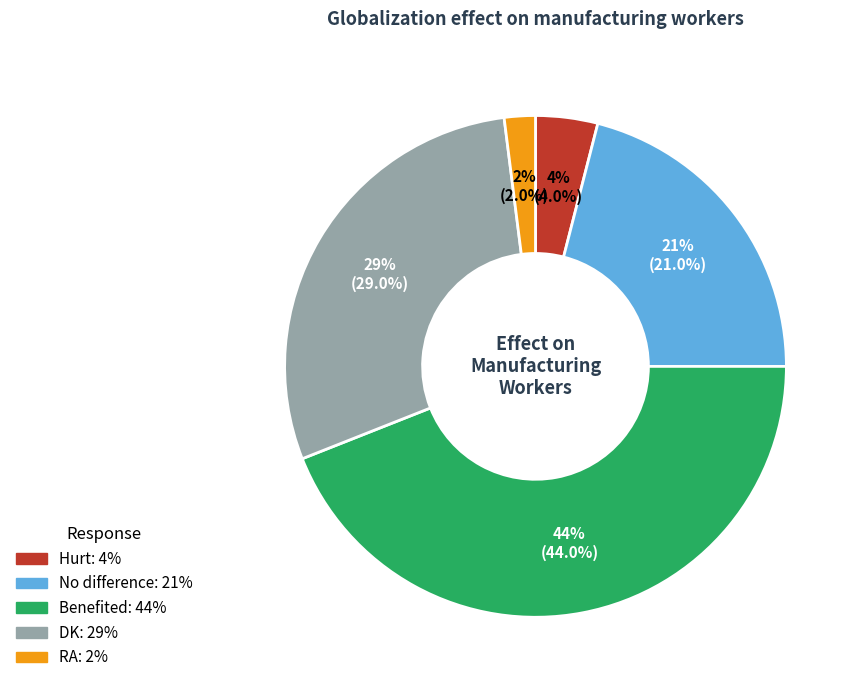

To the nearest percent, what portion does Hurt represent?

4%